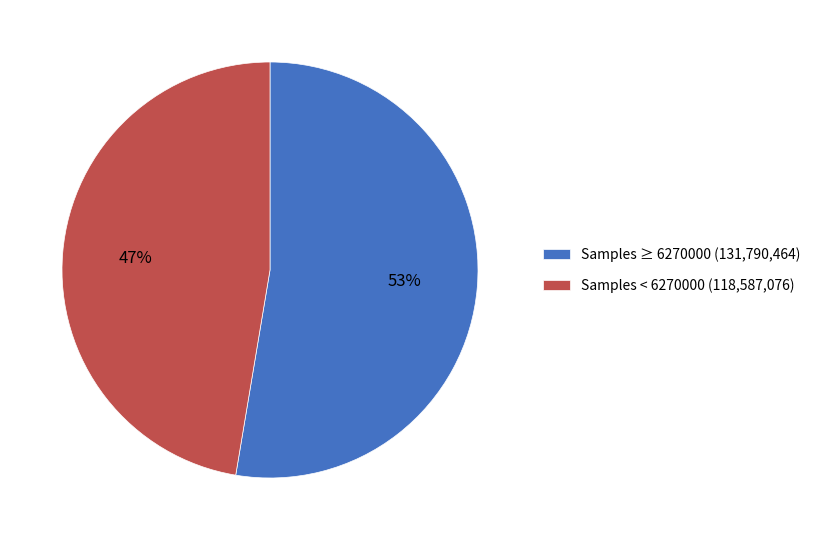

Is there any slice that represents more than half of the pie?

Yes